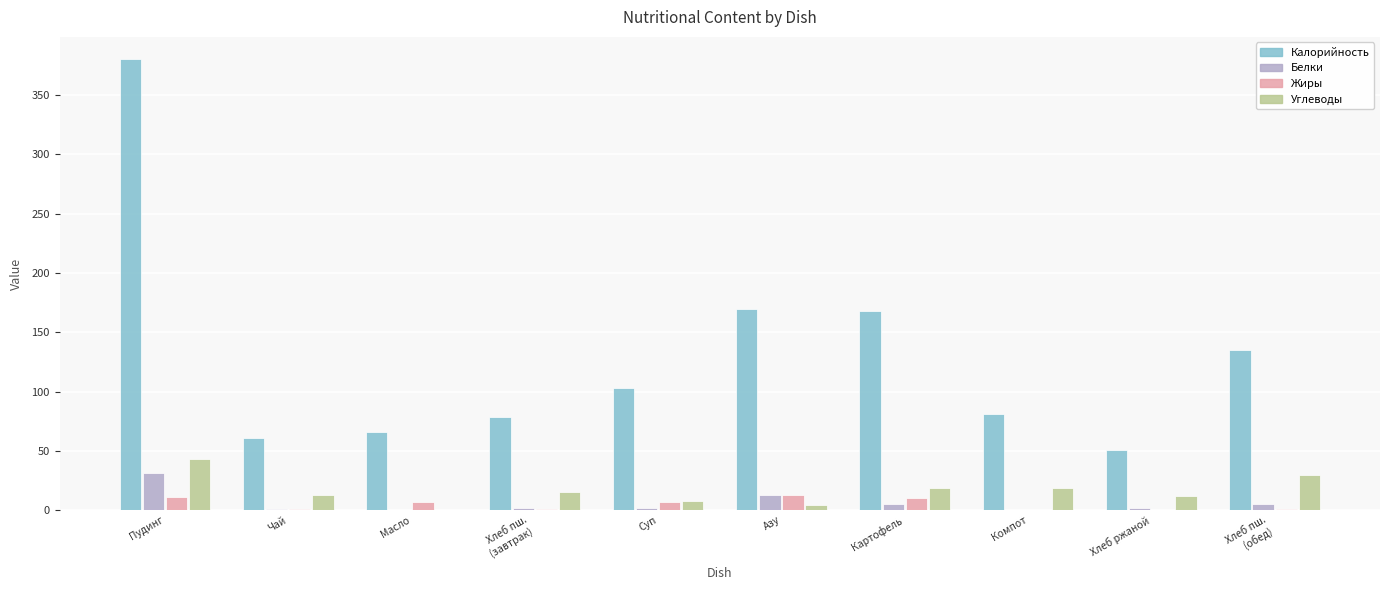

What is the highest value of the Углеводы series?

43